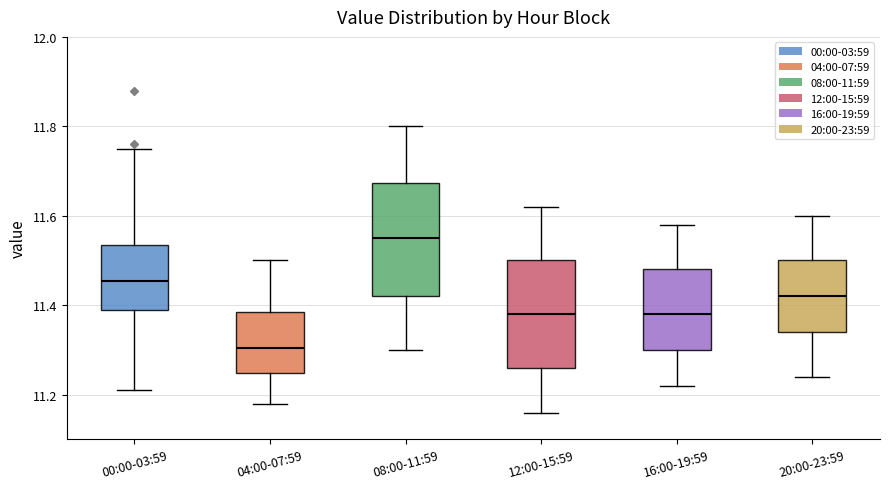

Where is the upper edge of the box for 04:00-07:59 on the y-axis? The values are not printed on the chart, so give them approximately, as read against the axis.

11.38